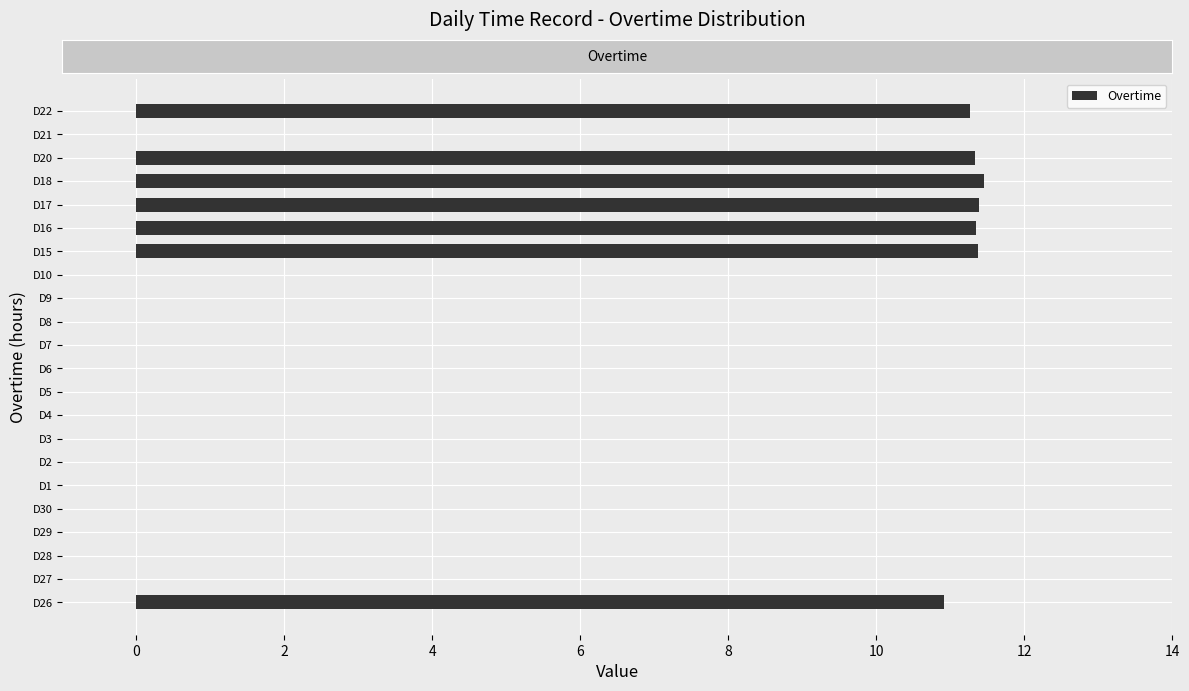

Between D29 and D26, which is larger?

D26